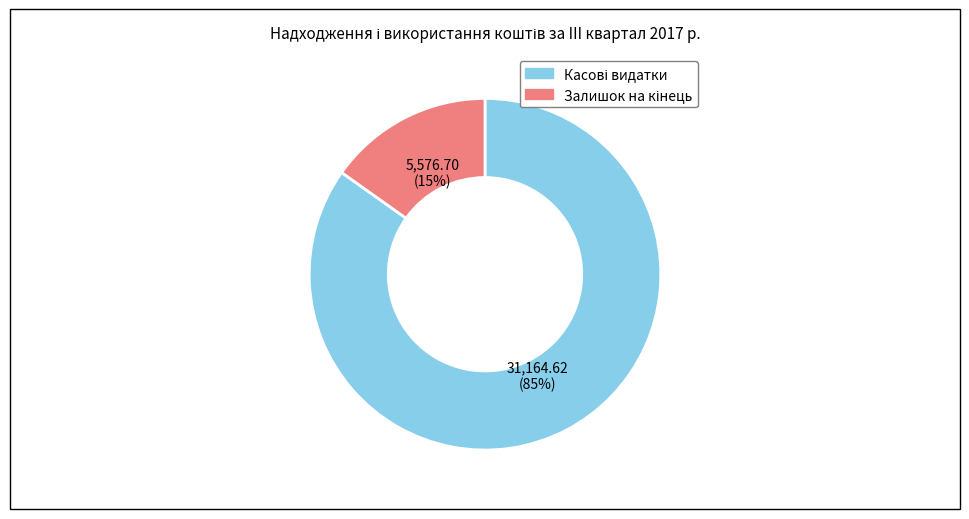

Is there any slice that represents more than half of the pie?

Yes